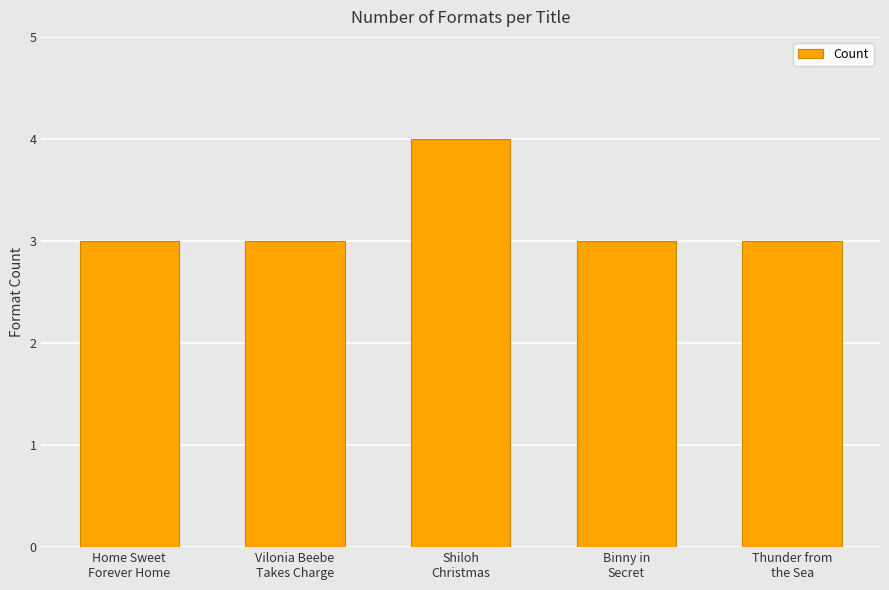

What is the maximum value shown in the chart?

4